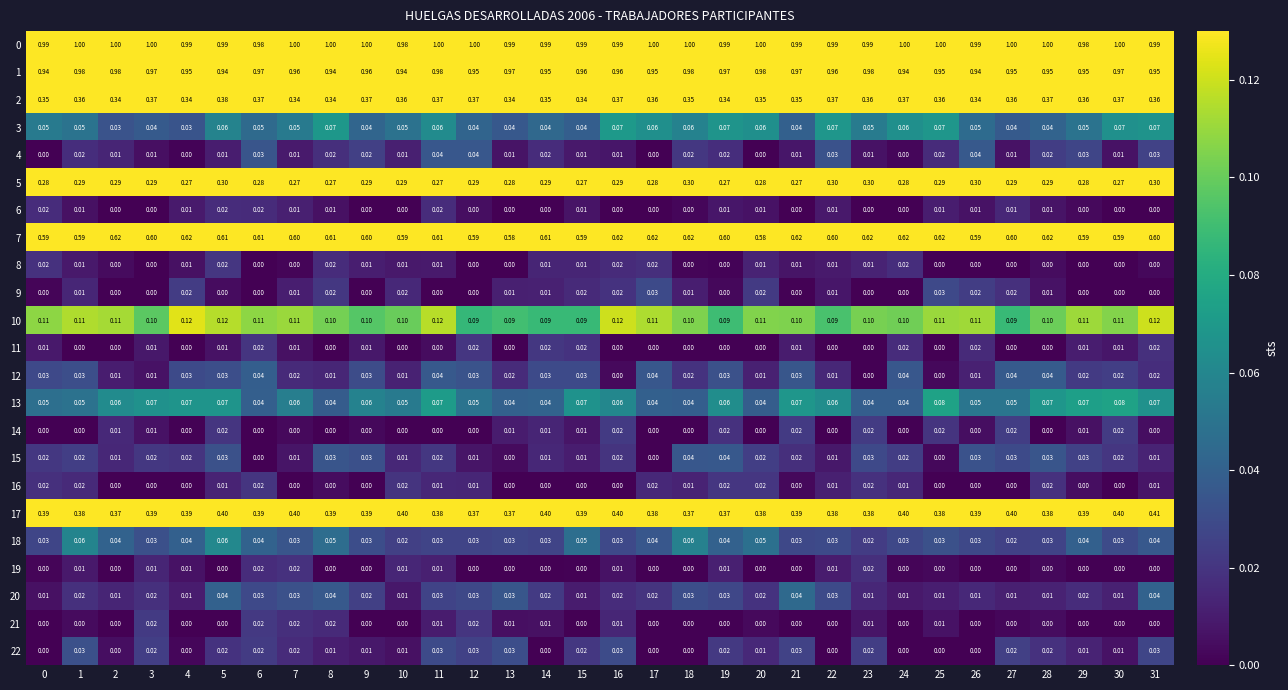

Is the value of 12 at 16 greater than the value of 10 at 30?

No